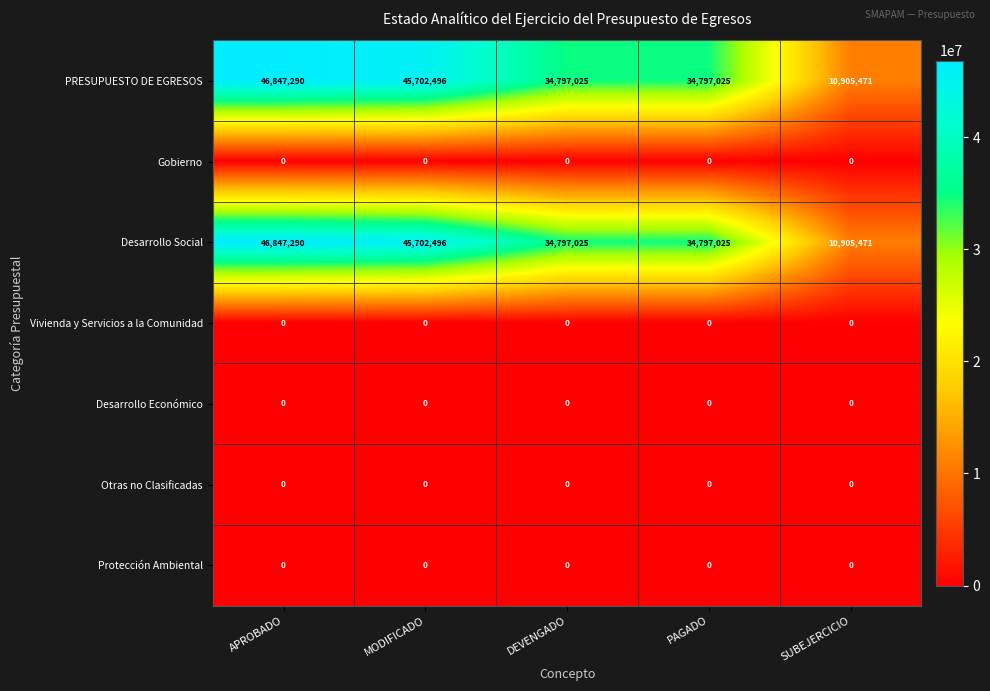

Which category has the lowest value in the Desarrollo Social series?

SUBEJERCICIO